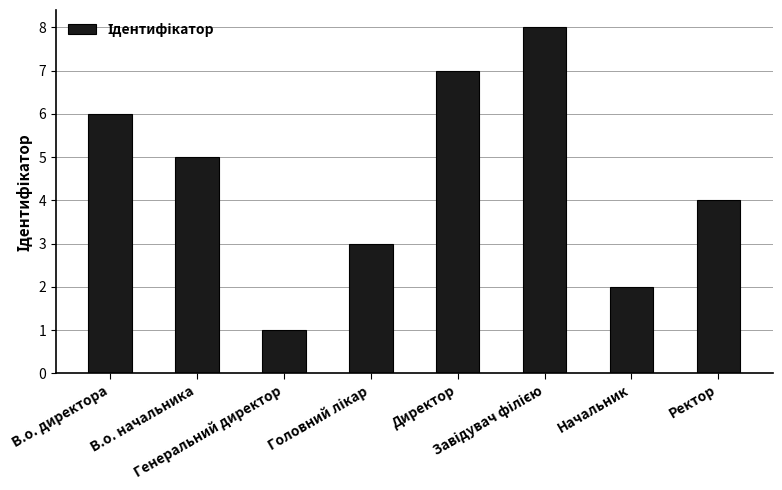

What is the maximum value shown in the chart?

8